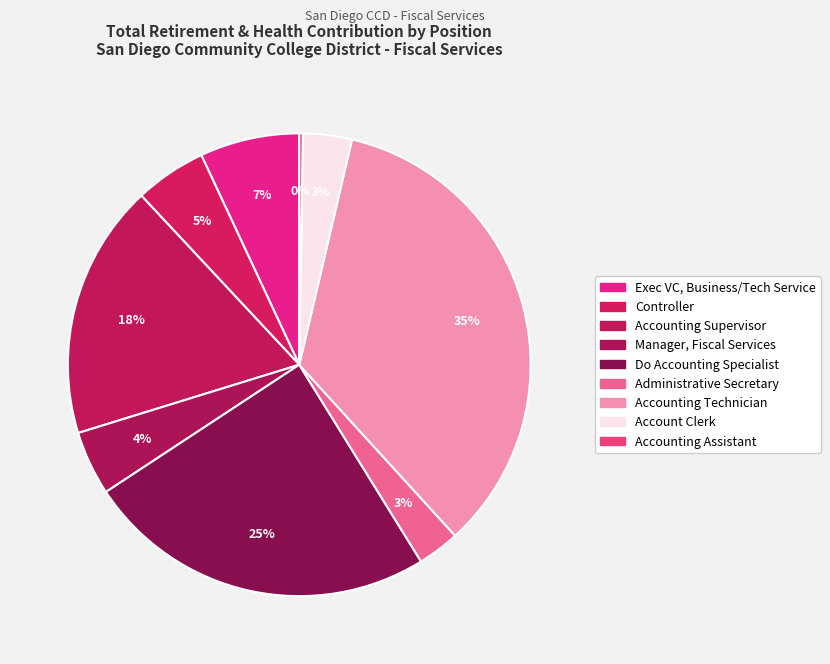

To the nearest percent, what is the combined percentage of Accounting Assistant and Account Clerk?

4%